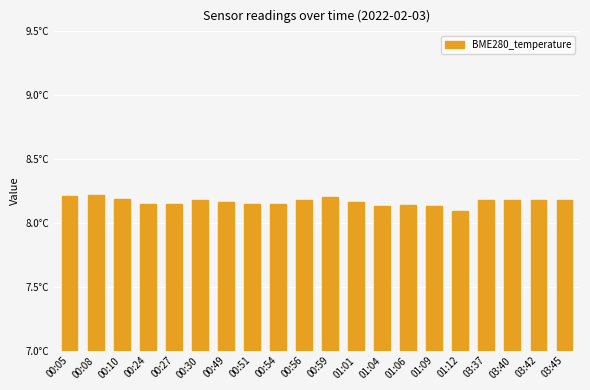

What is the label of the 20th bar from the left?

03:45